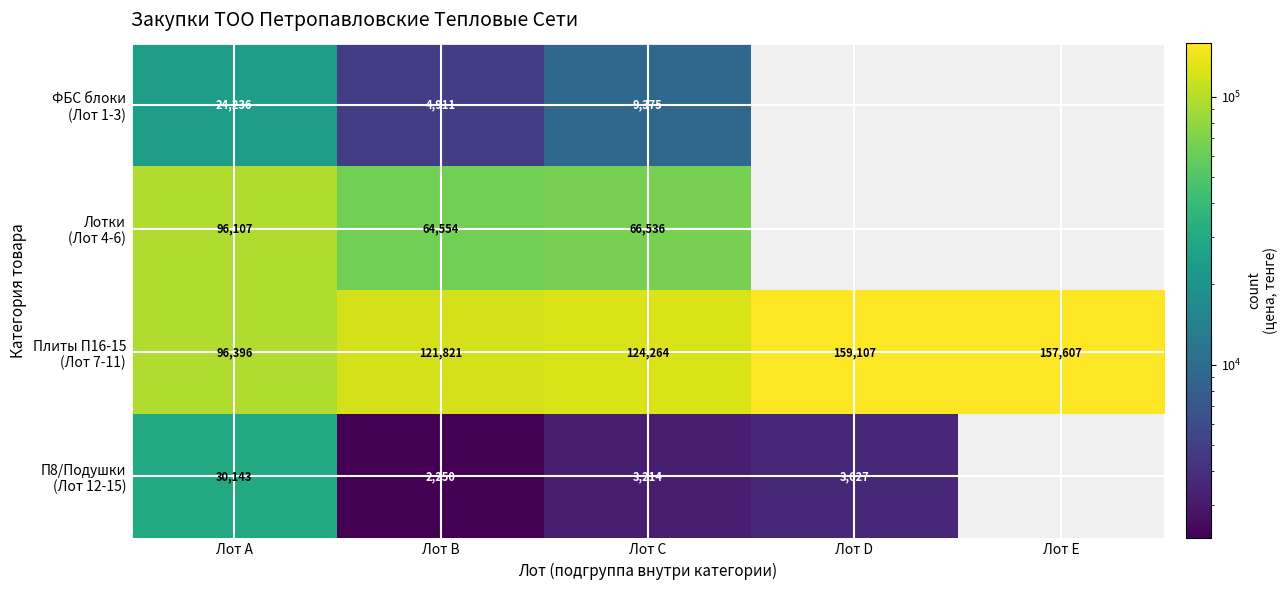

What is the total value across all series at Лот A?

246882.0